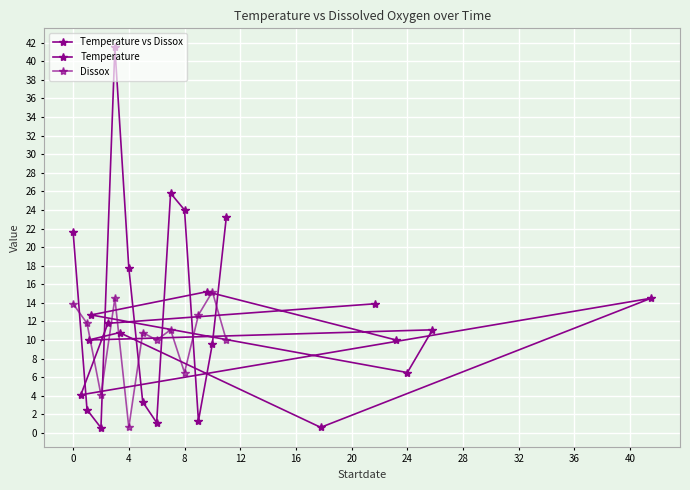

The value of Dissox at 20 is 2.4. True or false?

False